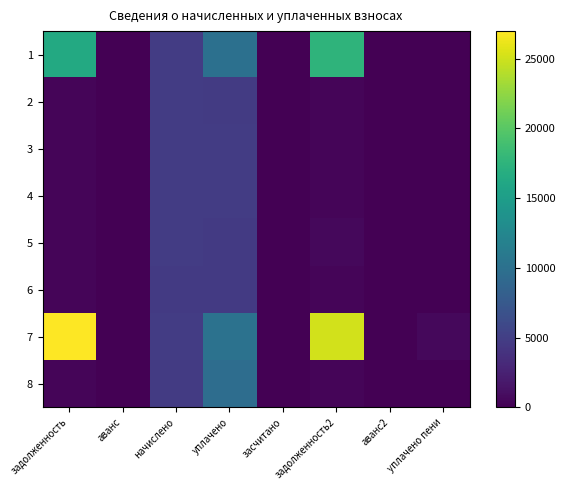

What is the total value across all series at начислено?

38019.6